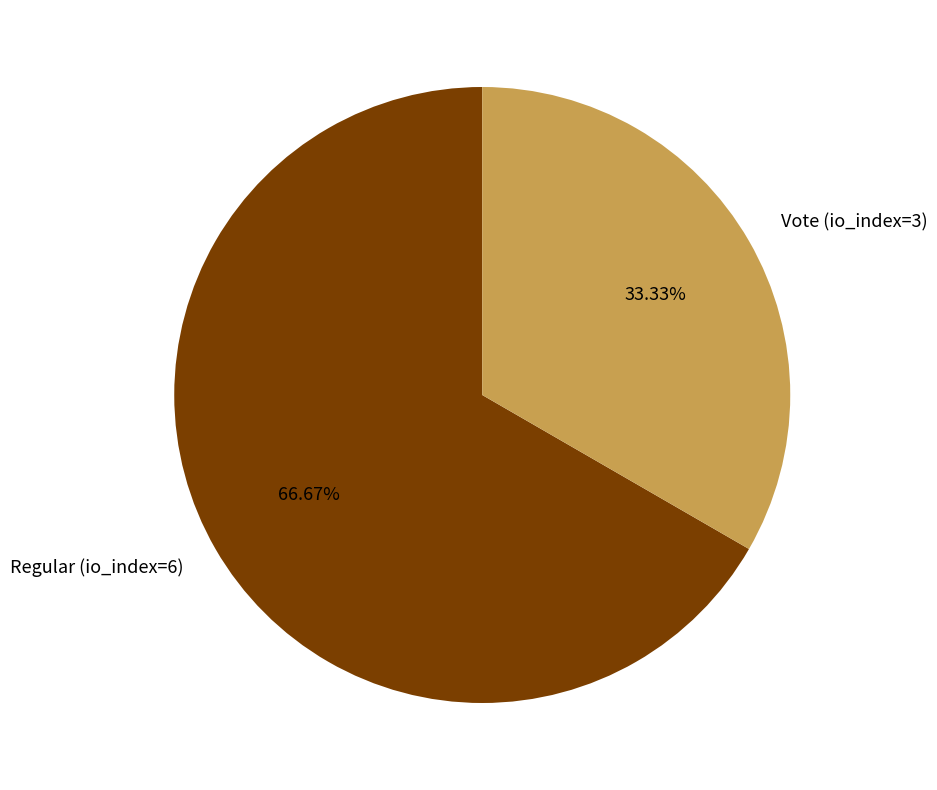

Which has a higher value, Vote (io_index=3) or Regular (io_index=6)?

Regular (io_index=6)